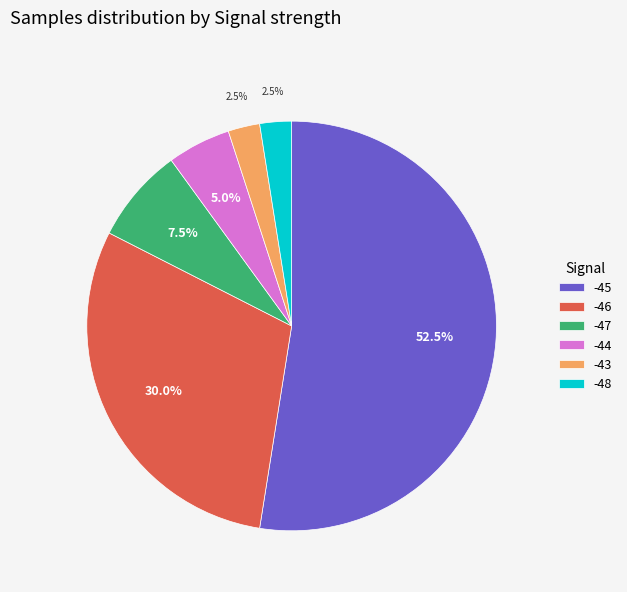

Is there any slice that represents more than half of the pie?

Yes